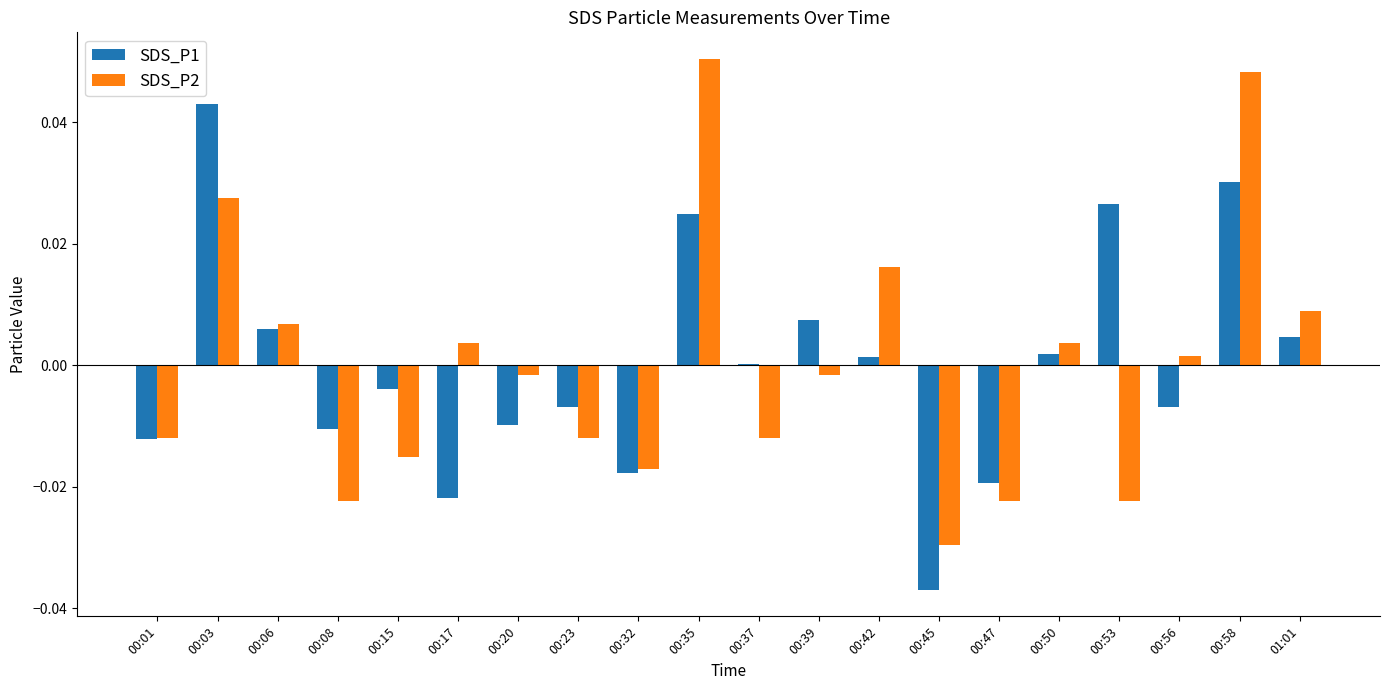

True or false: SDS_P2 has a value of -0.0 at 00:53.

True